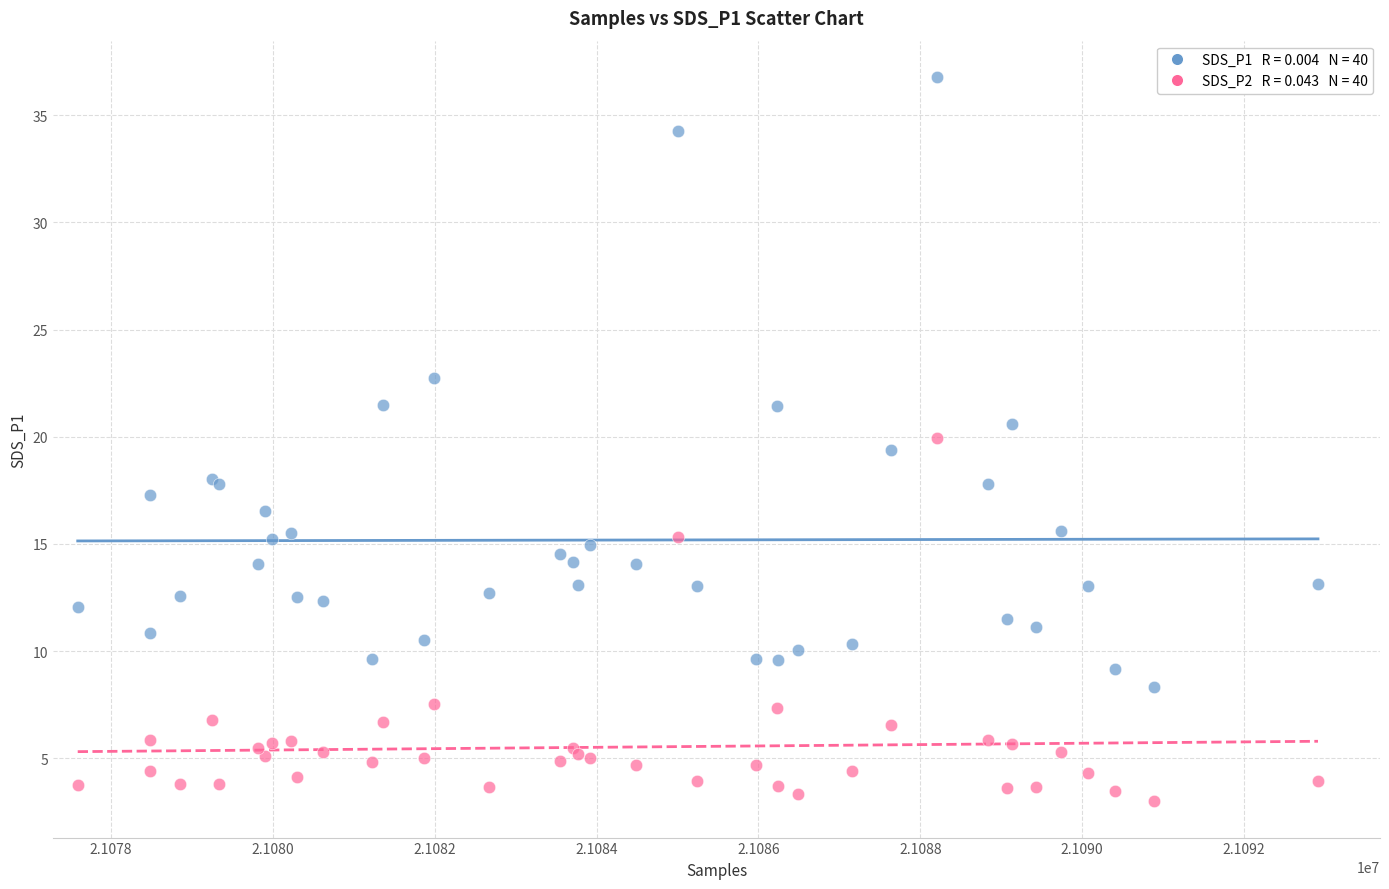

Across all series, what Y value is closest to 19?

19.4